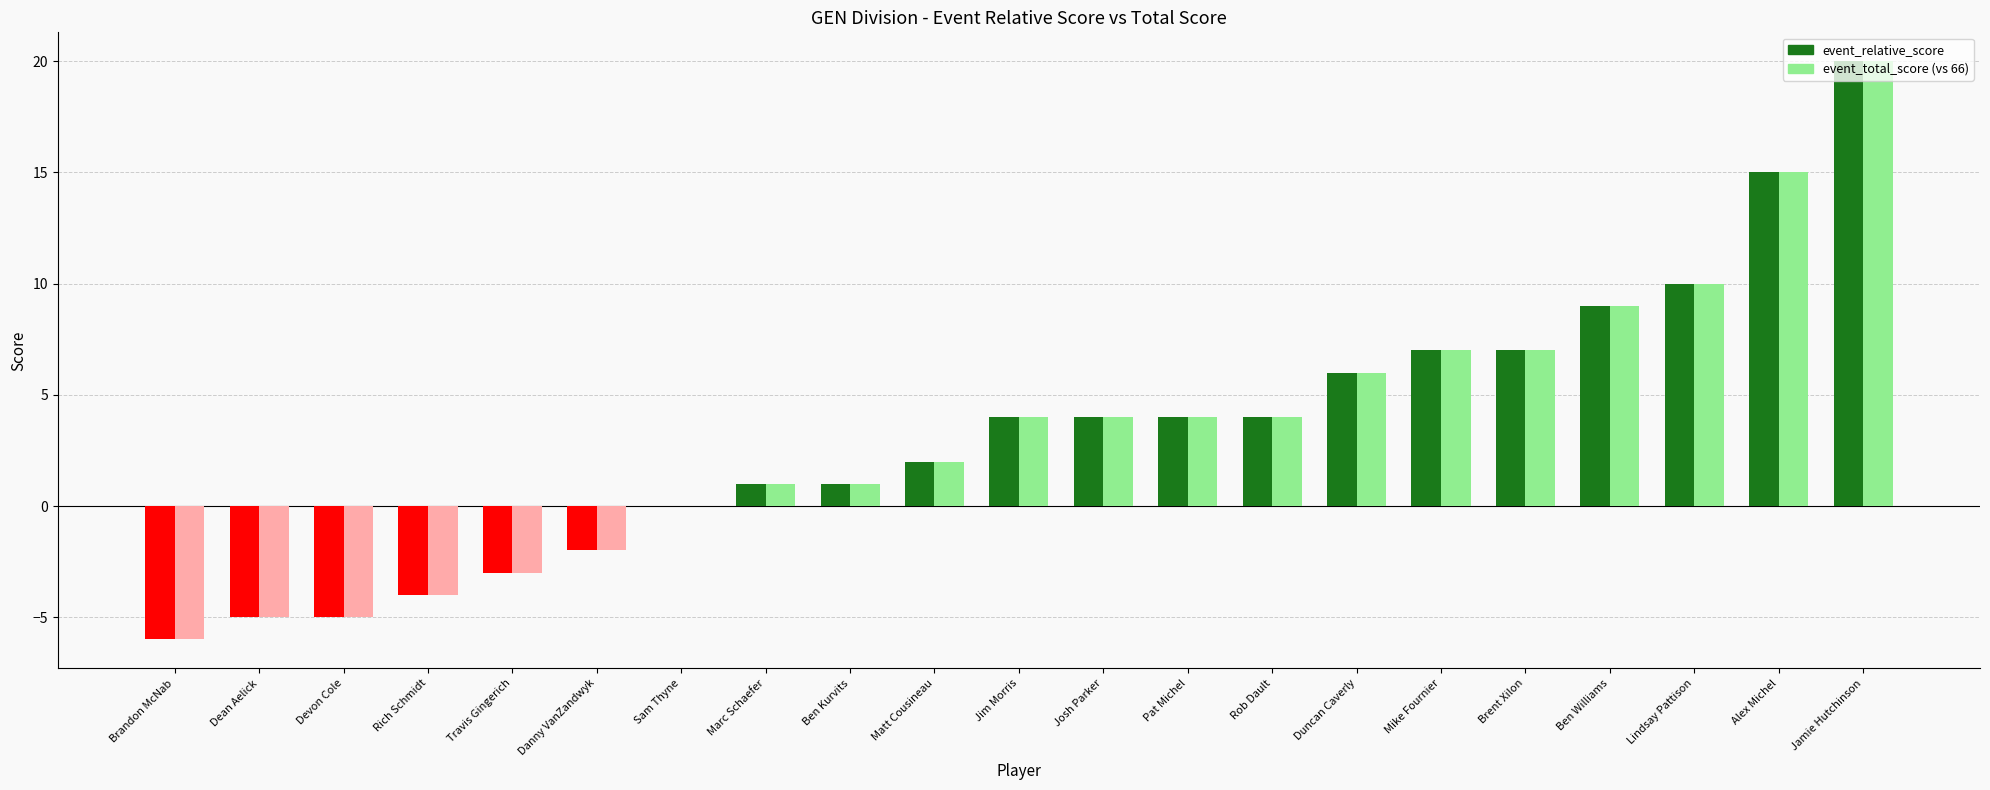

At which category is the sum across all series the highest?

Jamie Hutchinson